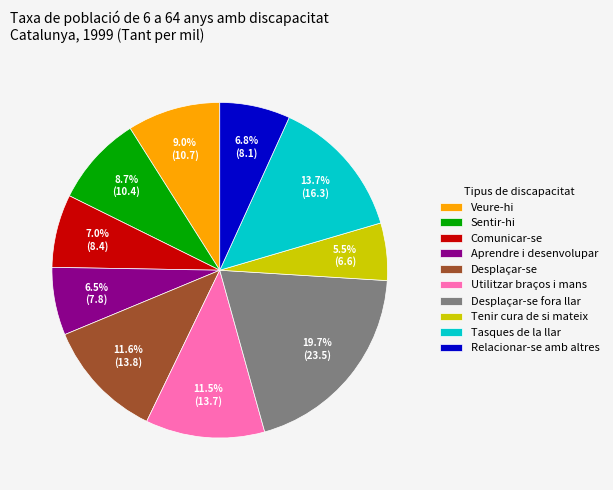

Between Tenir cura de si mateix and Aprendre i desenvolupar, which is larger?

Aprendre i desenvolupar